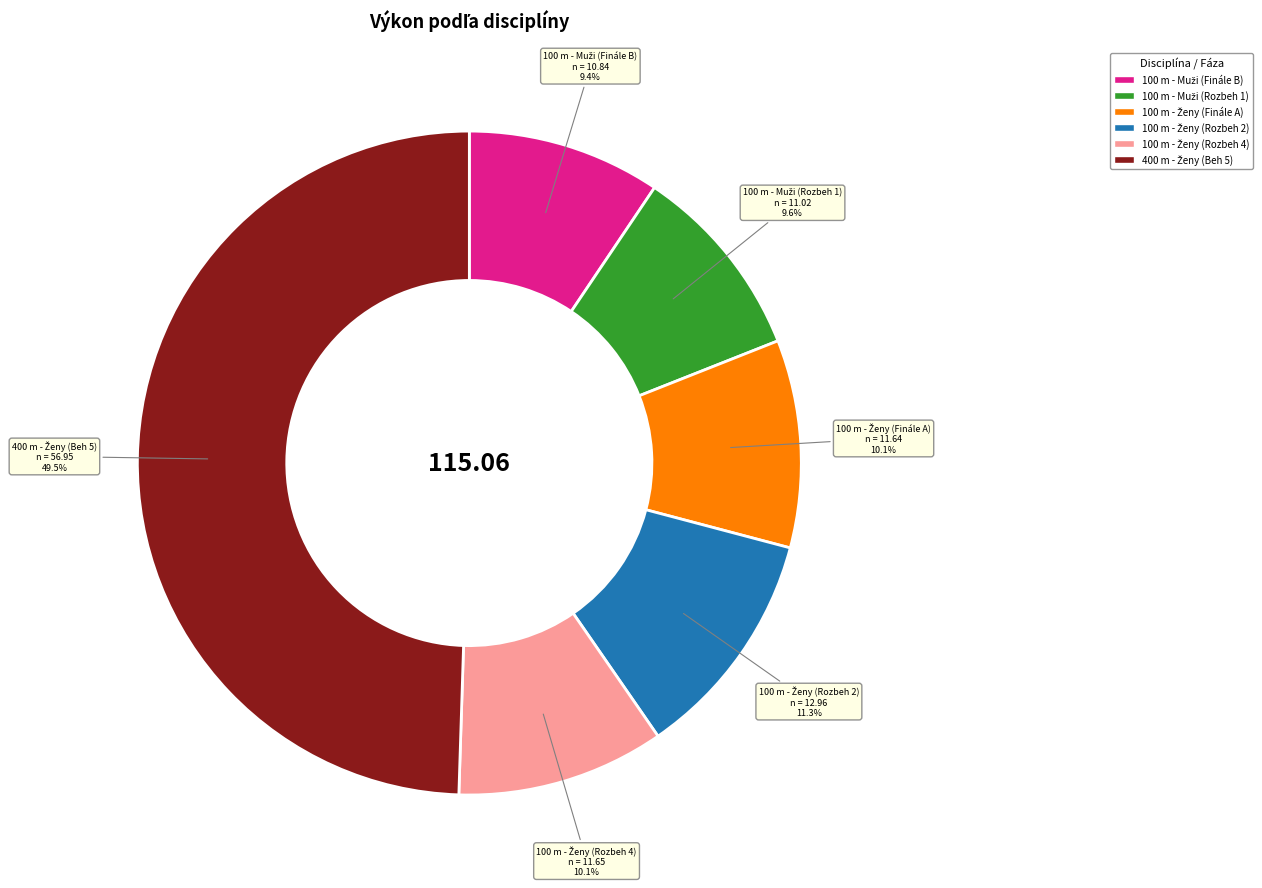

Is there a majority slice in this chart?

No